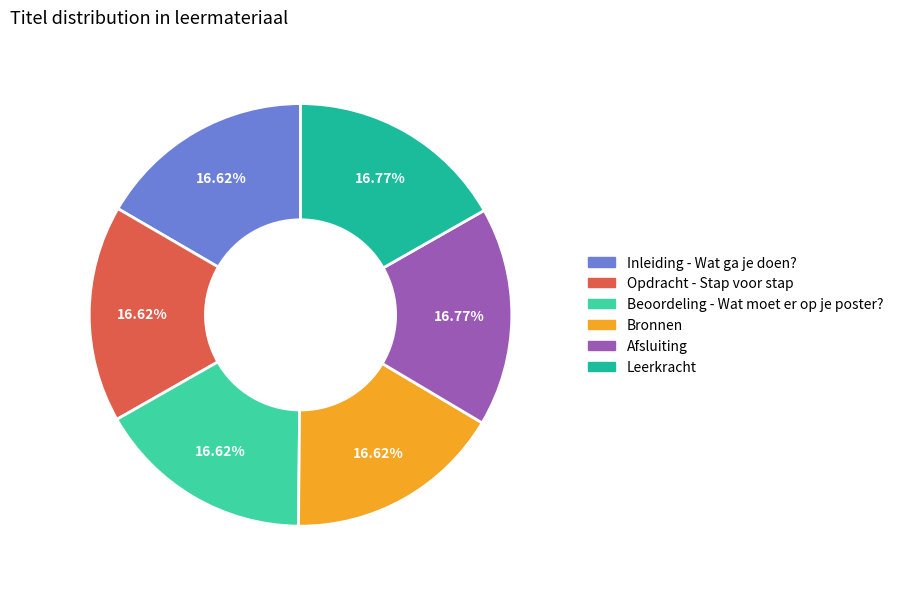

How many segments does this pie chart have?

6